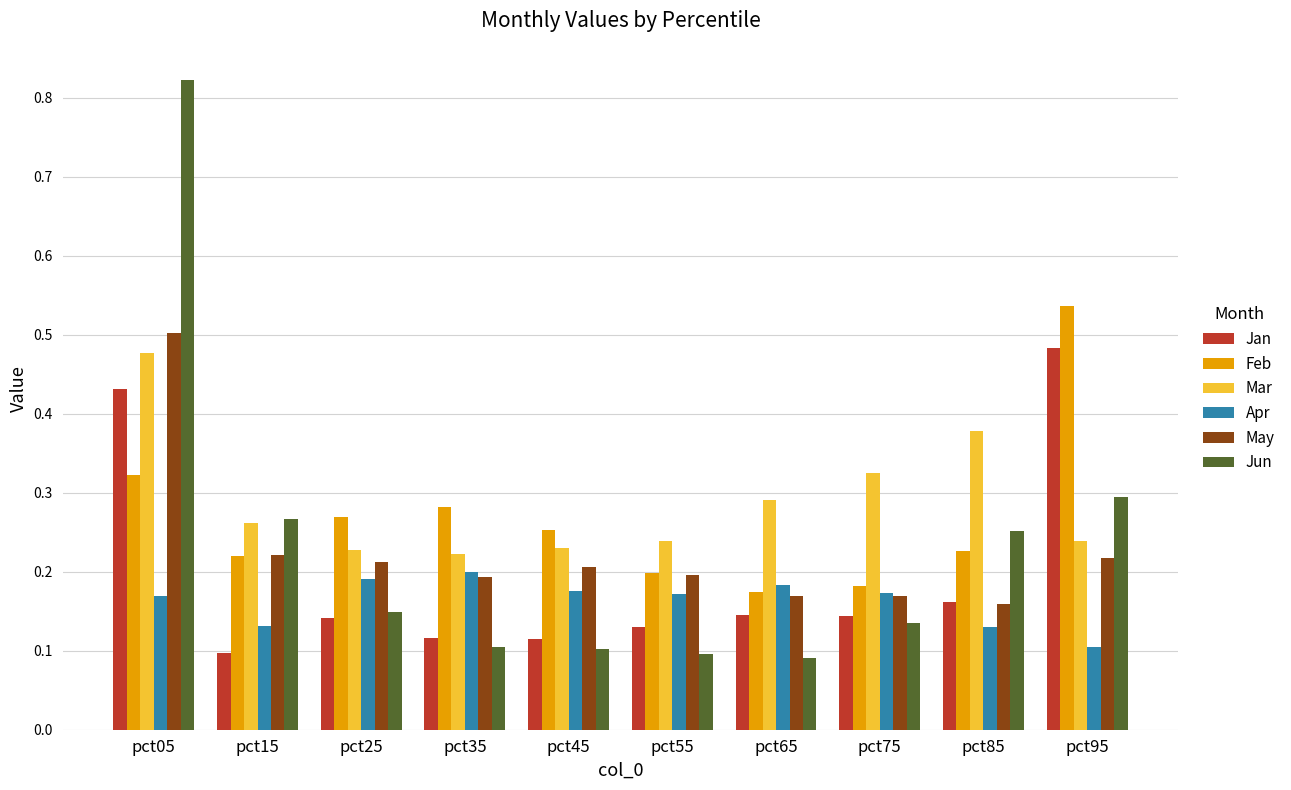

What is the sum of all Jun values?

2.3